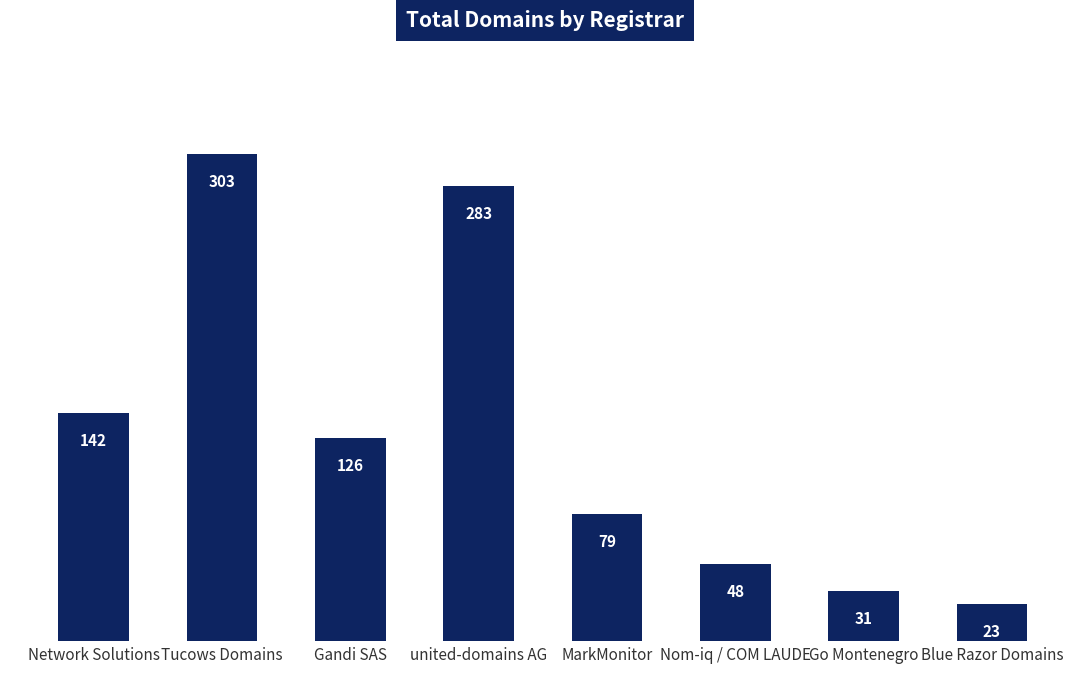

Does the chart contain stacked bars?

No